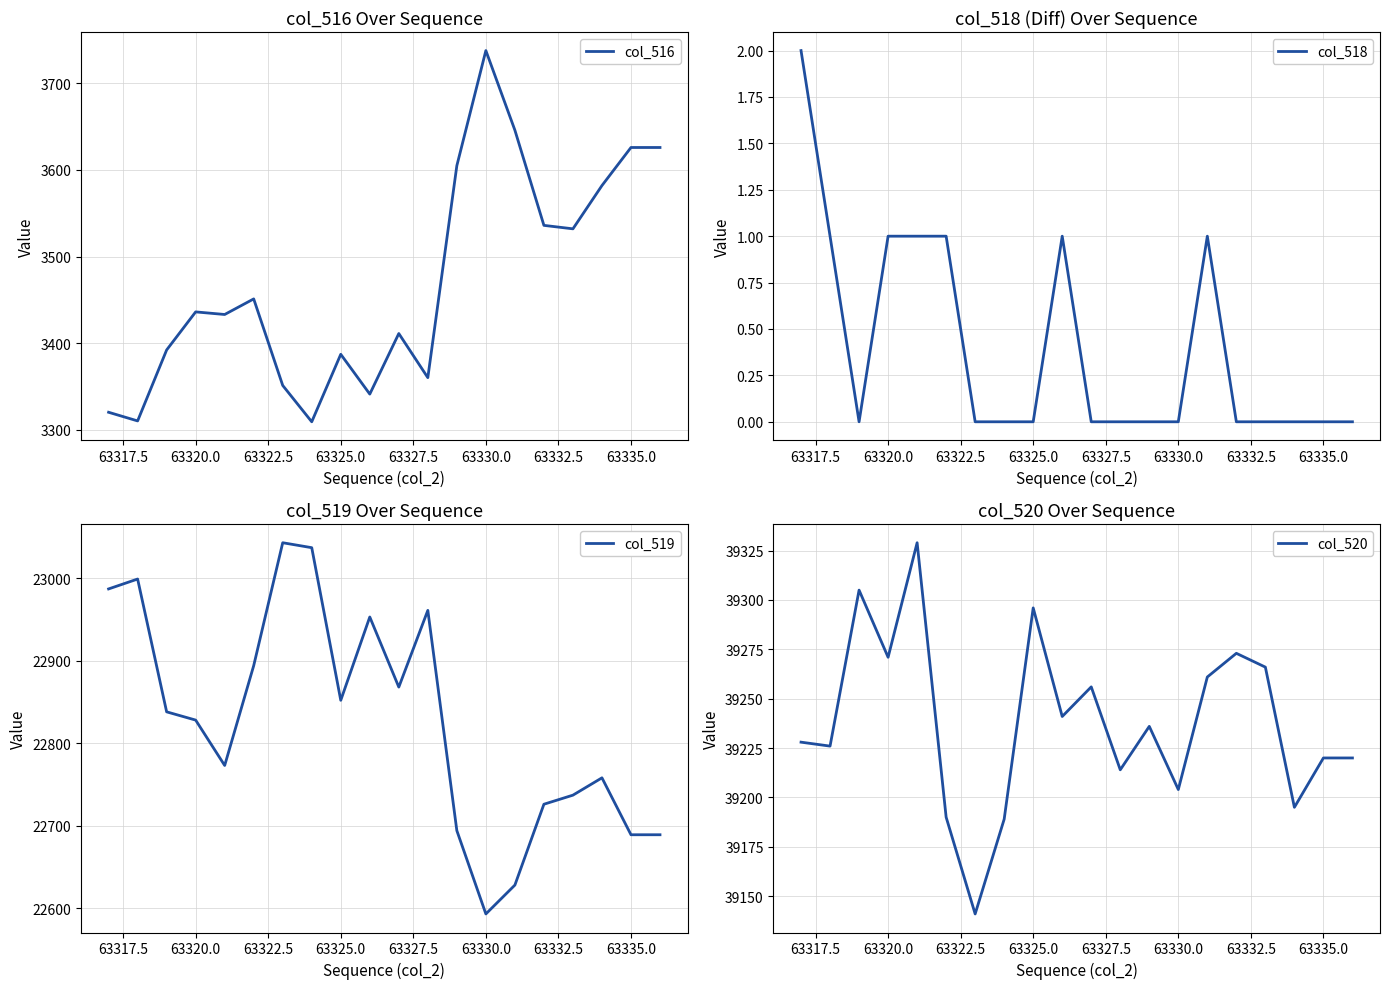

Where is col_519 nearest to the value 22818?

63320.0